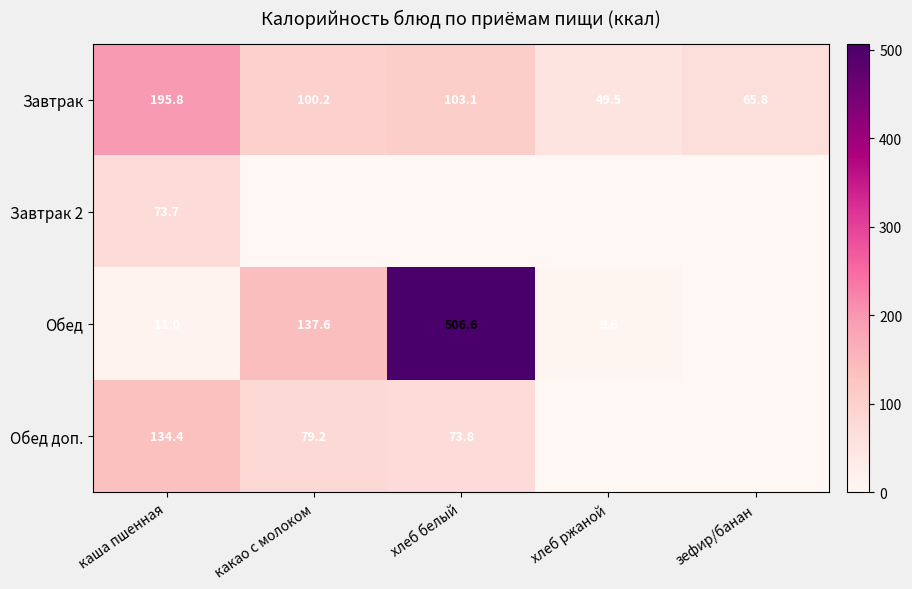

Is the value of Завтрак at хлеб ржаной greater than the value of Обед at какао с молоком?

No